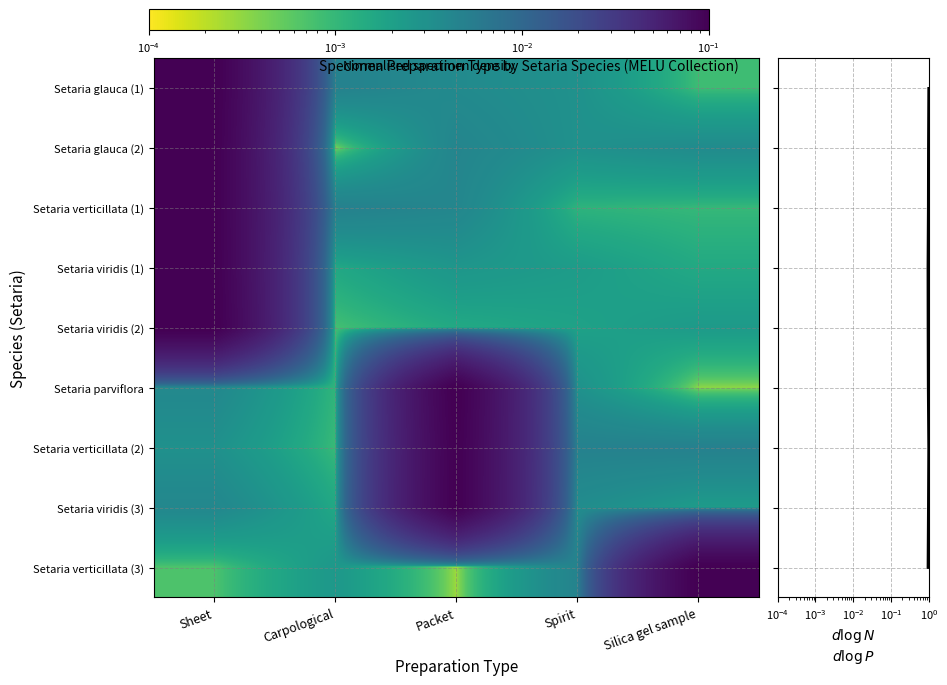

The value of Setaria viridis (2) at Spirit is 0.0. True or false?

False